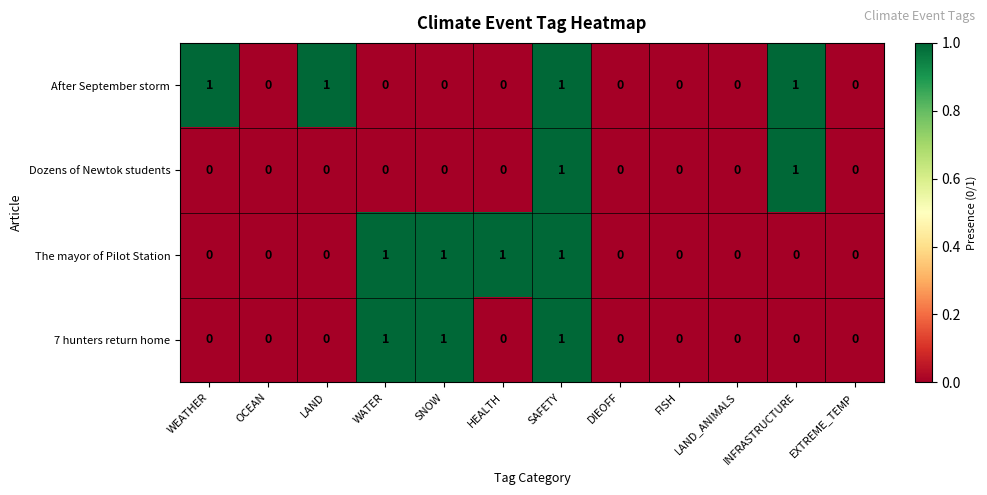

What is the greatest value displayed?

1